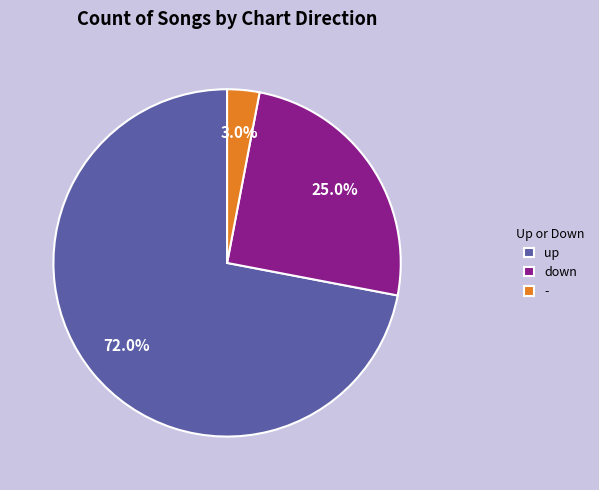

Between up and down, which is larger?

up